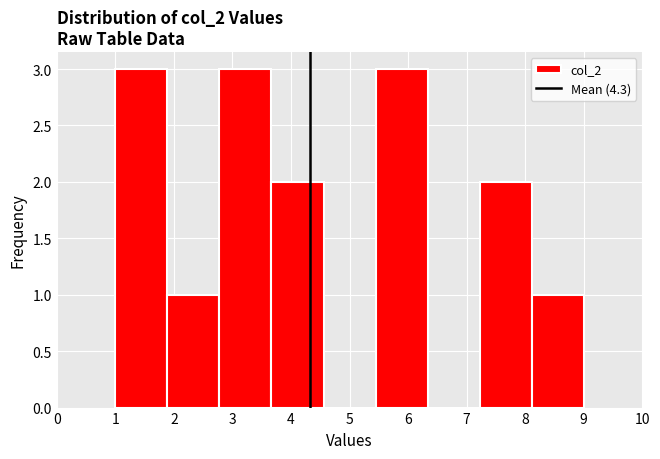

Reading left to right, list every bar in this chart as the range it spans on the x-axis followed by its height. Neither the bar edges nor the heights are printed on the chart, so give them approximately, as read against the axes.

1.0 to 1.9: 3
1.9 to 2.8: 1
2.8 to 3.7: 3
3.7 to 4.6: 2
4.6 to 5.4: 0
5.4 to 6.3: 3
6.3 to 7.2: 0
7.2 to 8.1: 2
8.1 to 9.0: 1